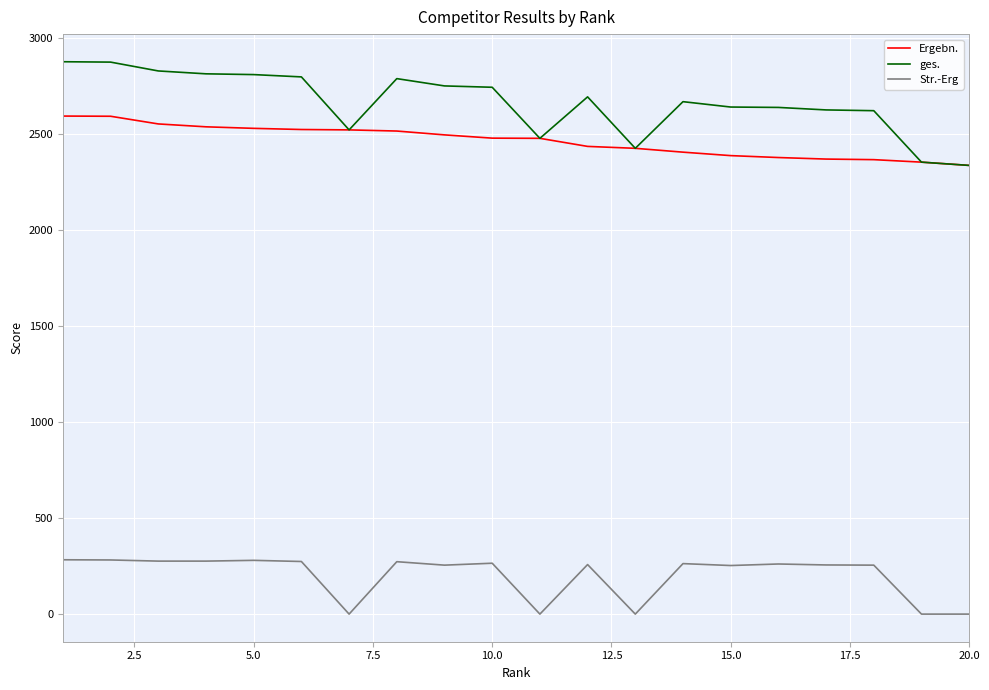

Which series has the widest spread of values?

ges.